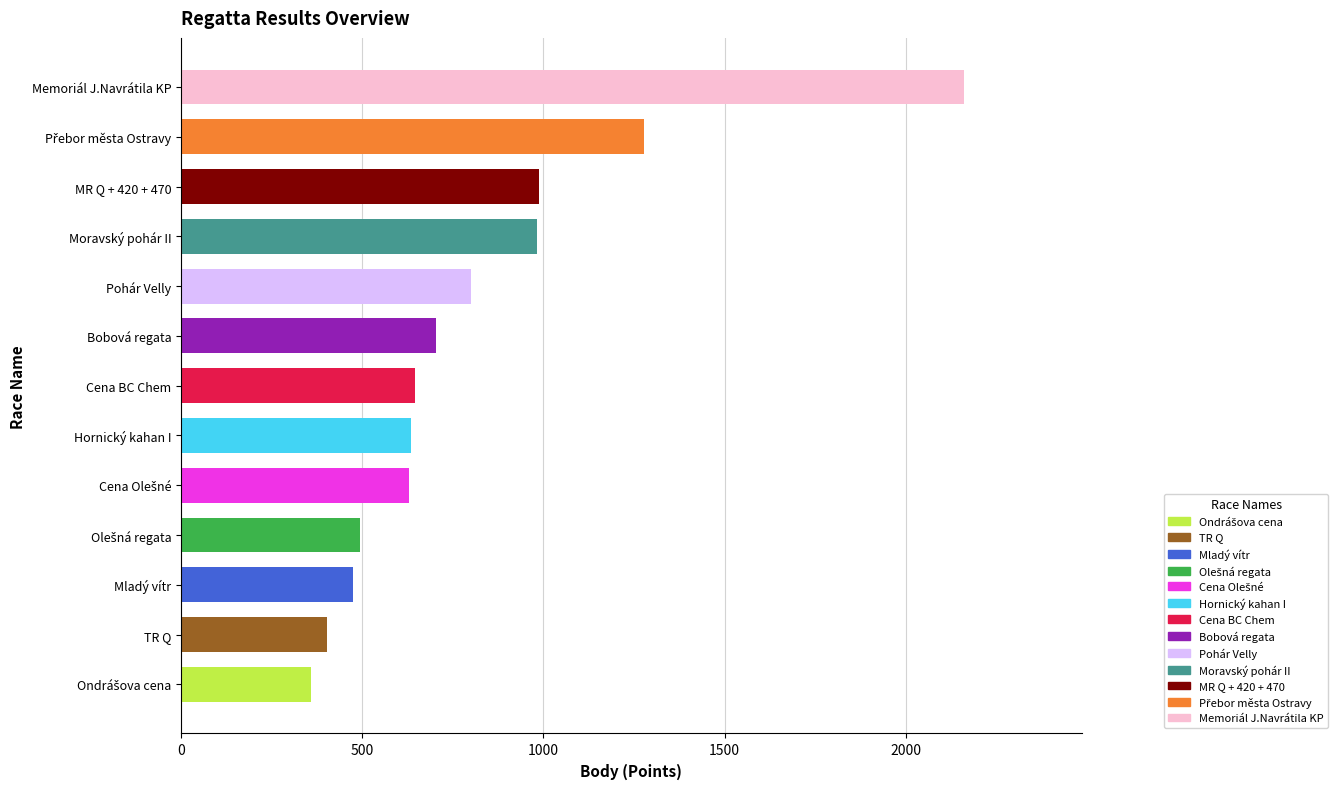

What value does the data have at Cena BC Chem, to the nearest 100?

600